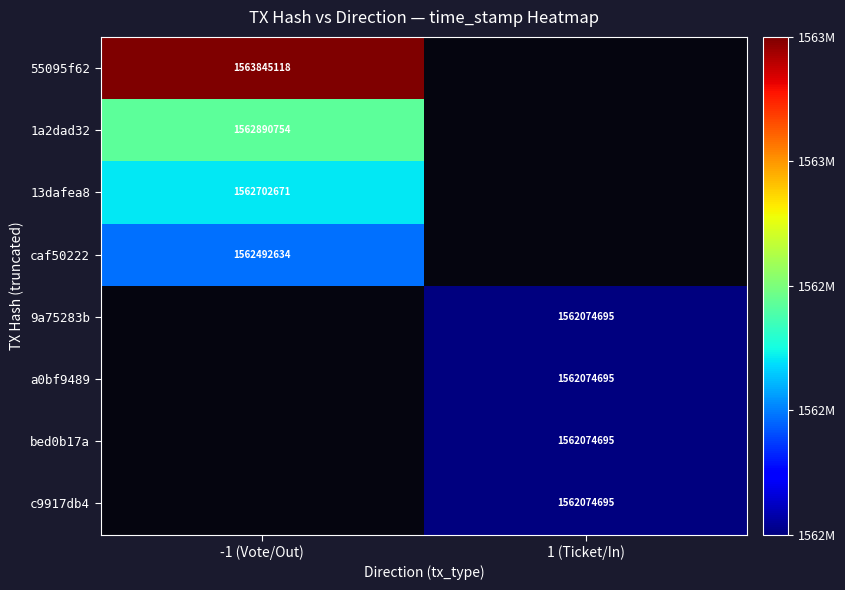

The value of 55095f62 at -1 (Vote/Out) is 1563845118. True or false?

True